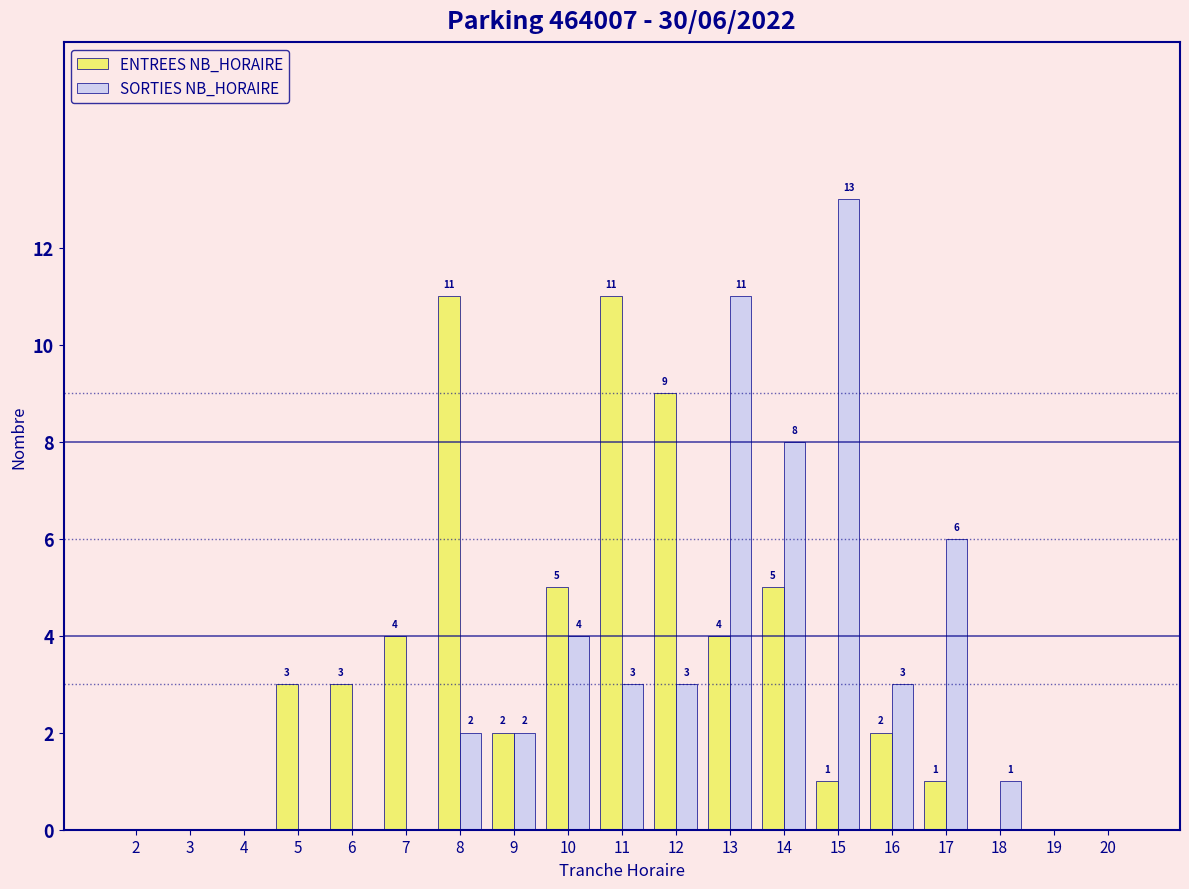

Between 4 and 16, which series saw the biggest shift?

SORTIES NB_HORAIRE